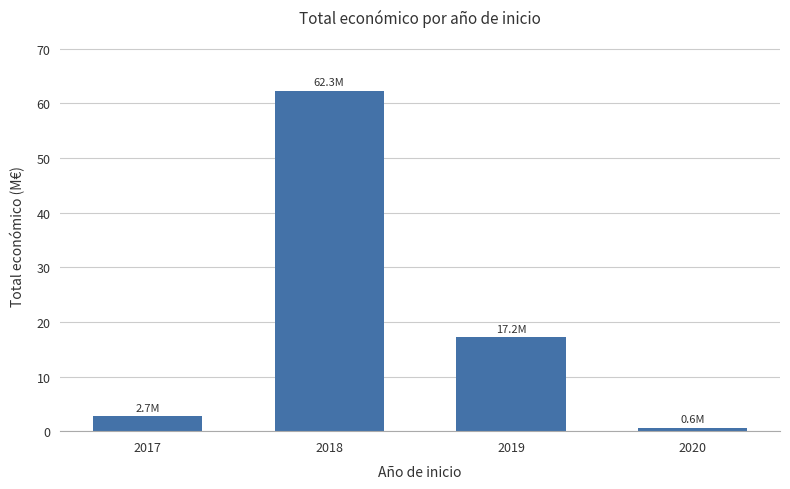

What is the difference between the maximum and minimum values?

61.7